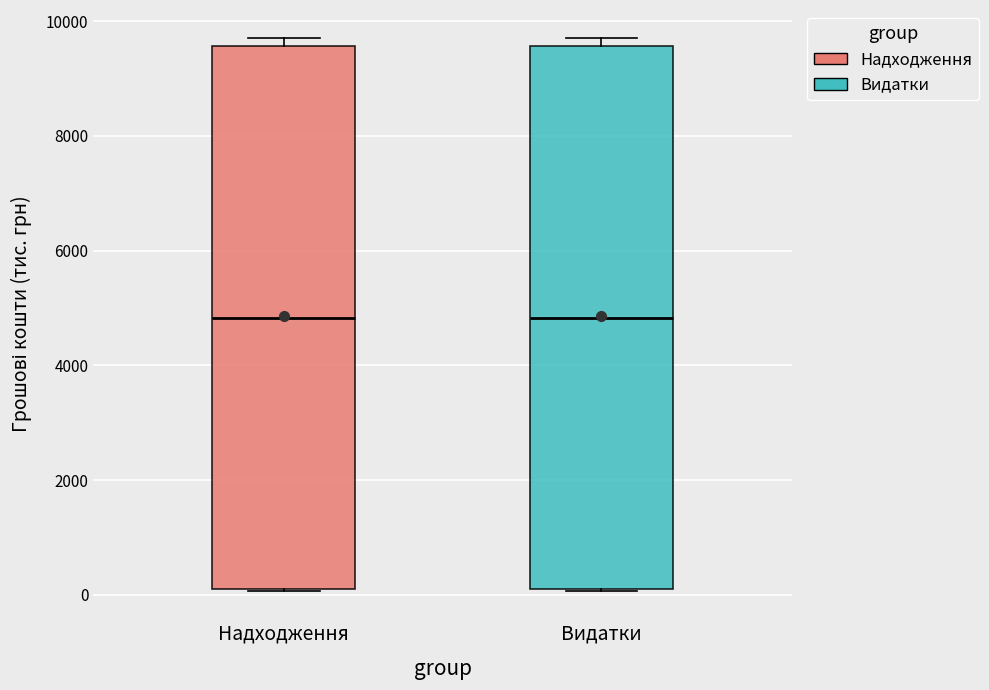

Reading left to right, transcribe this box plot: for each box, give where its median line is, the range the box spans, and where its two whiskers end, as read against the y-axis. The values are not printed on the chart, so give them approximately, as read against the axis.

Надходження: median 4800, box 200 to 9600, whiskers 0 to 9800
Видатки: median 4800, box 200 to 9600, whiskers 0 to 9800